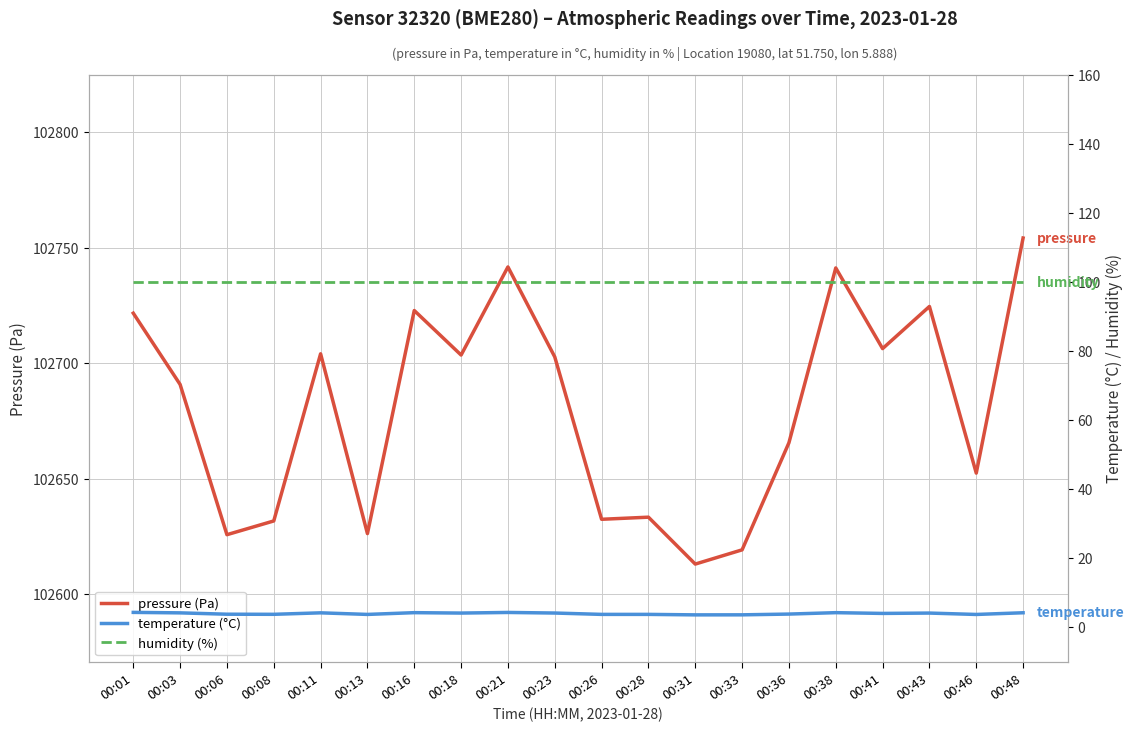

True or false: temperature (°C) has a value of 4.3 at 00:38.

True